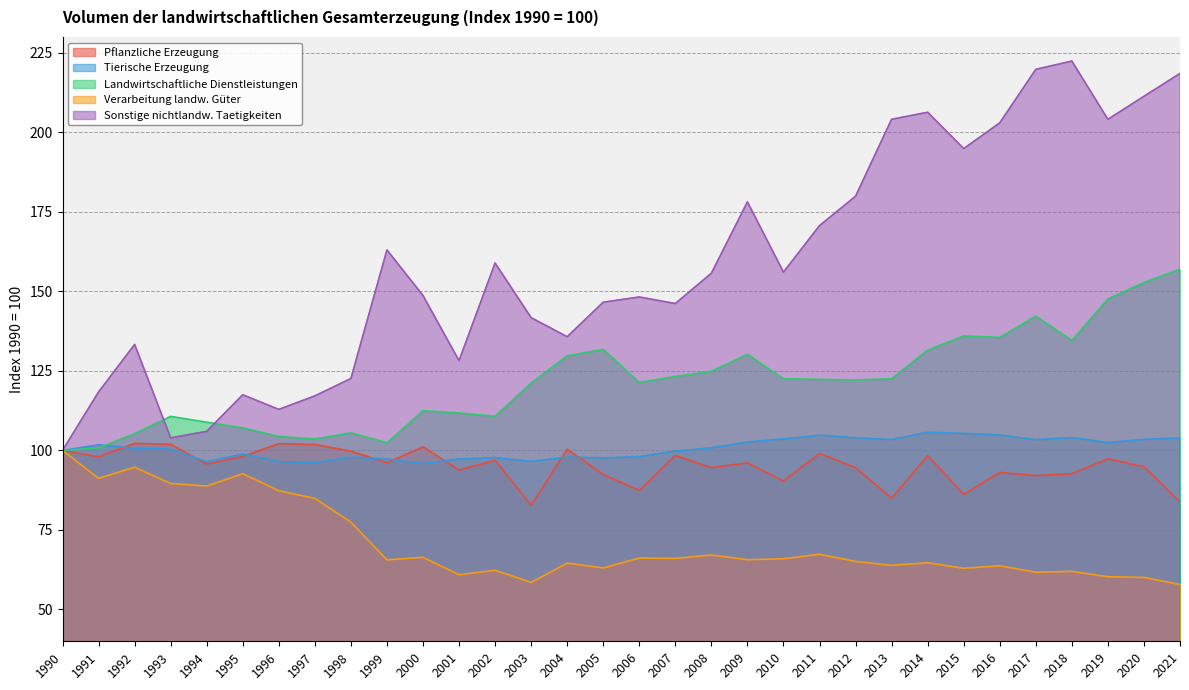

True or false: Tierische Erzeugung and Sonstige nichtlandw. Taetigkeiten intersect in this chart.

False